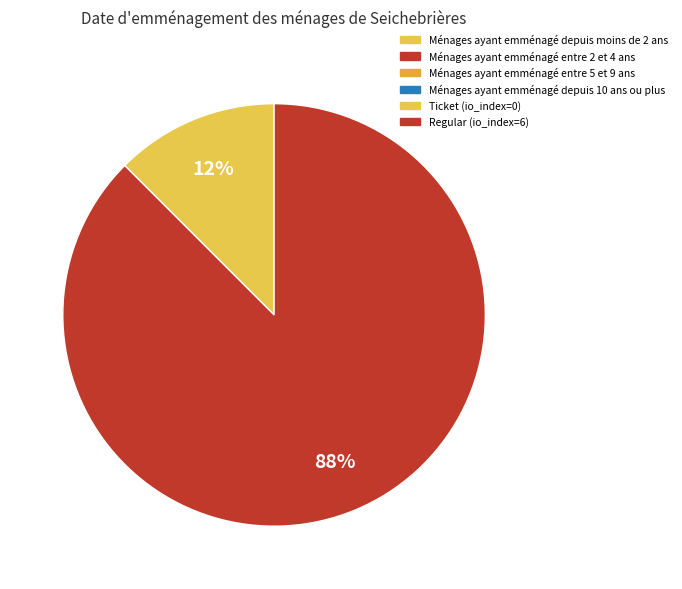

Does any single category account for the majority?

Yes